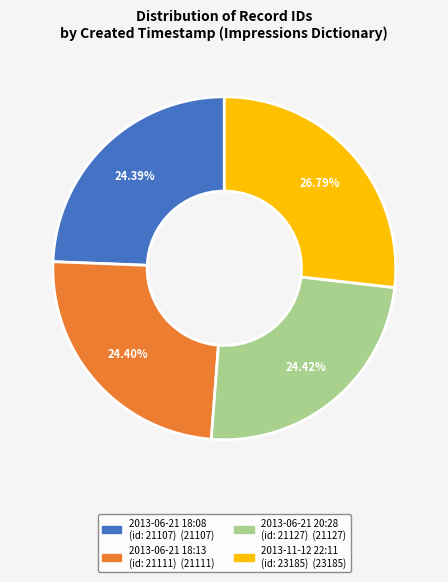

Is there a majority slice in this chart?

No